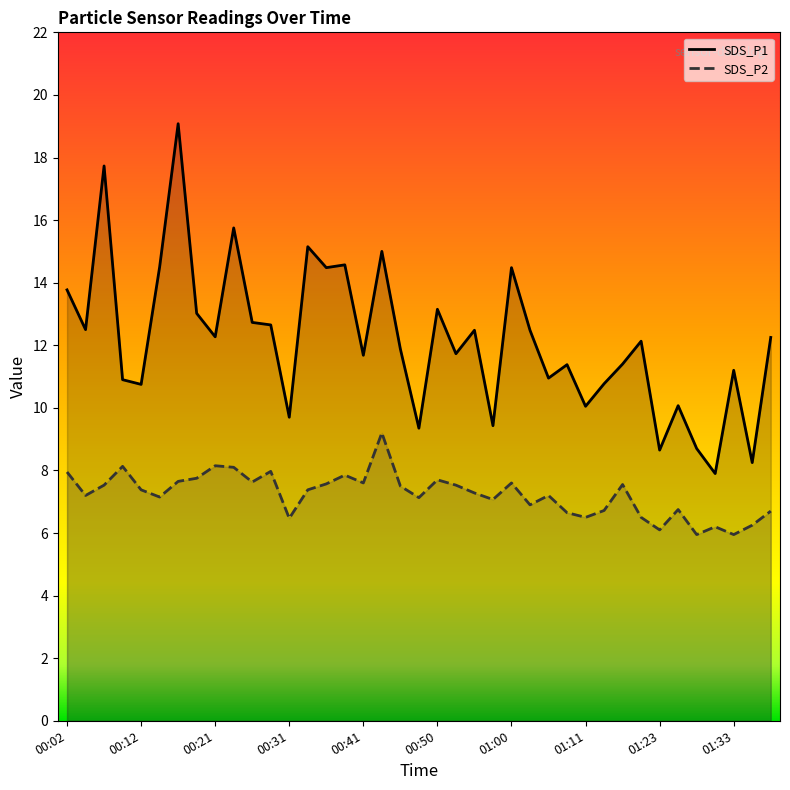

List the series in order of their peak value, lowest first.

SDS_P2, SDS_P1